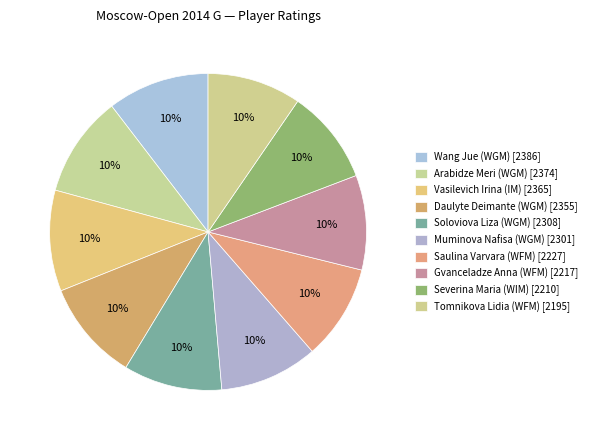

Between Vasilevich Irina (IM) and Daulyte Deimante (WGM), which is larger?

Vasilevich Irina (IM)